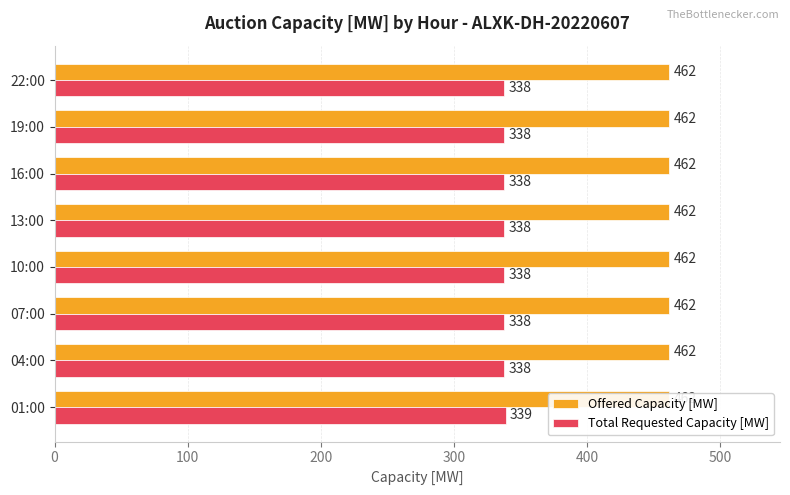

How many bars are there in each group?

2